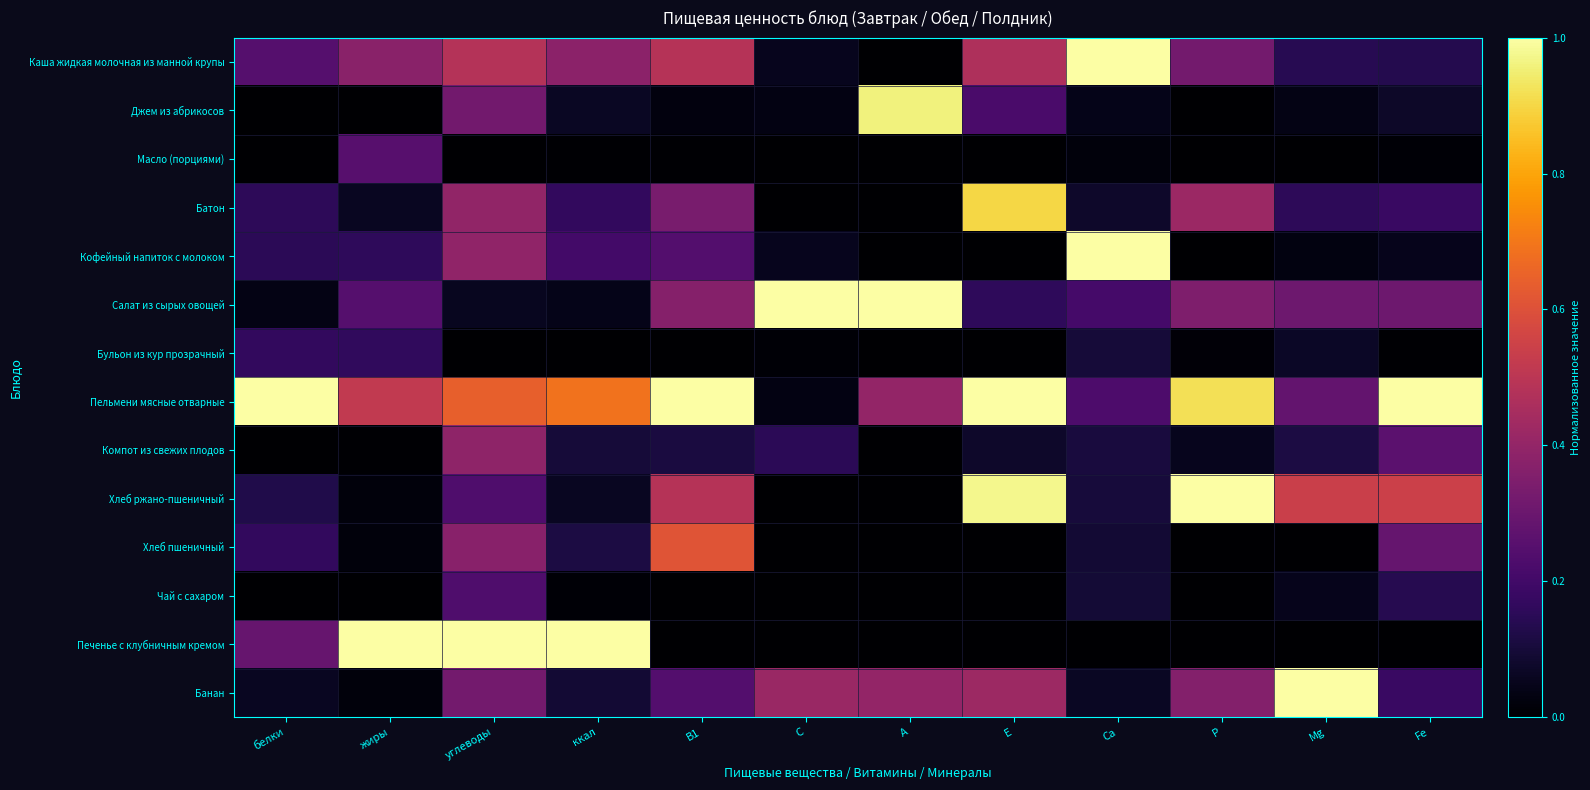

Reading left to right, list all the values displayed in this chart.

Каша жидкая молочная из манной крупы: белки=0.2	жиры=0.4	углеводы=0.5	ккал=0.4	B1=0.5	C=0.1	A=0.0	E=0.5	Ca=1.0	P=0.3	Mg=0.1	Fe=0.1
Джем из абрикосов: белки=0.0	жиры=0.0	углеводы=0.3	ккал=0.1	B1=0.0	C=0.0	A=1.0	E=0.2	Ca=0.0	P=0.0	Mg=0.0	Fe=0.1
Масло (порциями): белки=0.0	жиры=0.3	углеводы=0.0	ккал=0.0	B1=0.0	C=0.0	A=0.0	E=0.0	Ca=0.0	P=0.0	Mg=0.0	Fe=0.0
Батон: белки=0.2	жиры=0.1	углеводы=0.4	ккал=0.2	B1=0.3	C=0.0	A=0.0	E=0.9	Ca=0.1	P=0.4	Mg=0.2	Fe=0.2
Кофейный напиток с молоком: белки=0.1	жиры=0.2	углеводы=0.4	ккал=0.2	B1=0.2	C=0.1	A=0.0	E=0.0	Ca=1.0	P=0.0	Mg=0.0	Fe=0.0
Салат из сырых овощей: белки=0.0	жиры=0.2	углеводы=0.1	ккал=0.0	B1=0.4	C=1.0	A=1.0	E=0.2	Ca=0.2	P=0.3	Mg=0.3	Fe=0.3
Бульон из кур прозрачный: белки=0.2	жиры=0.2	углеводы=0.0	ккал=0.0	B1=0.0	C=0.0	A=0.0	E=0.0	Ca=0.1	P=0.0	Mg=0.1	Fe=0.0
Пельмени мясные отварные: белки=1.0	жиры=0.5	углеводы=0.6	ккал=0.7	B1=1.0	C=0.0	A=0.4	E=1.0	Ca=0.2	P=0.9	Mg=0.3	Fe=1.0
Компот из свежих плодов: белки=0.0	жиры=0.0	углеводы=0.4	ккал=0.1	B1=0.1	C=0.1	A=0.0	E=0.1	Ca=0.1	P=0.1	Mg=0.1	Fe=0.3
Хлеб ржано-пшеничный: белки=0.1	жиры=0.0	углеводы=0.2	ккал=0.1	B1=0.5	C=0.0	A=0.0	E=1.0	Ca=0.1	P=1.0	Mg=0.5	Fe=0.5
Хлеб пшеничный: белки=0.2	жиры=0.0	углеводы=0.4	ккал=0.1	B1=0.6	C=0.0	A=0.0	E=0.0	Ca=0.1	P=0.0	Mg=0.0	Fe=0.3
Чай с сахаром: белки=0.0	жиры=0.0	углеводы=0.2	ккал=0.0	B1=0.0	C=0.0	A=0.0	E=0.0	Ca=0.1	P=0.0	Mg=0.0	Fe=0.1
Печенье с клубничным кремом: белки=0.3	жиры=1.0	углеводы=1.0	ккал=1.0	B1=0.0	C=0.0	A=0.0	E=0.0	Ca=0.0	P=0.0	Mg=0.0	Fe=0.0
Банан: белки=0.1	жиры=0.0	углеводы=0.3	ккал=0.1	B1=0.2	C=0.4	A=0.4	E=0.4	Ca=0.1	P=0.4	Mg=1.0	Fe=0.2